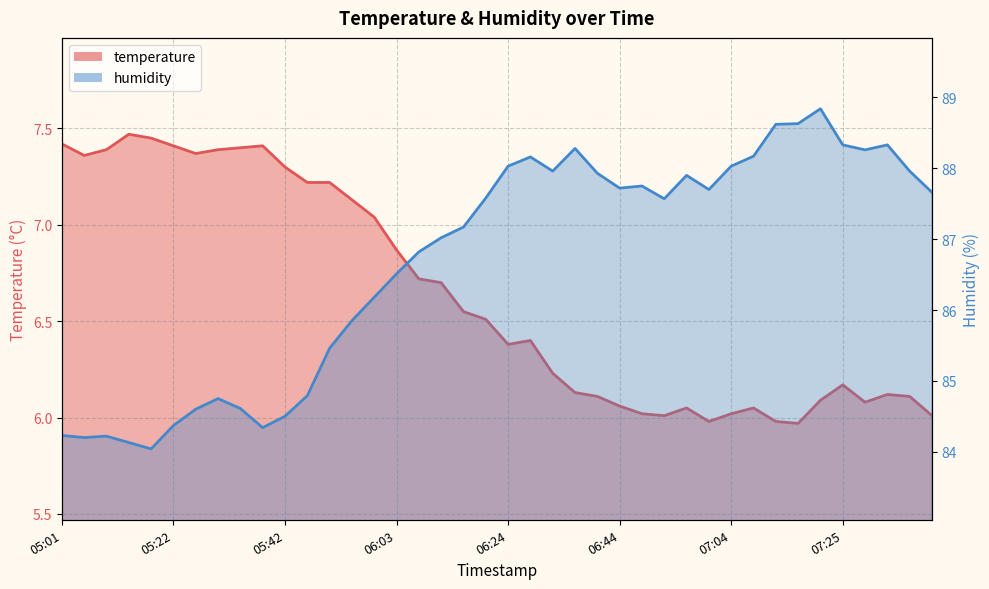

What are all the series names shown in the legend?

temperature, humidity